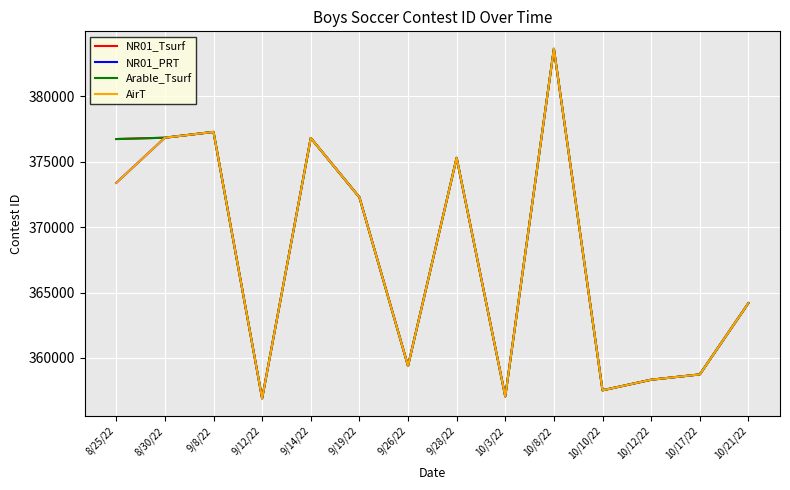

Is this an area chart (filled region under the line)?

No